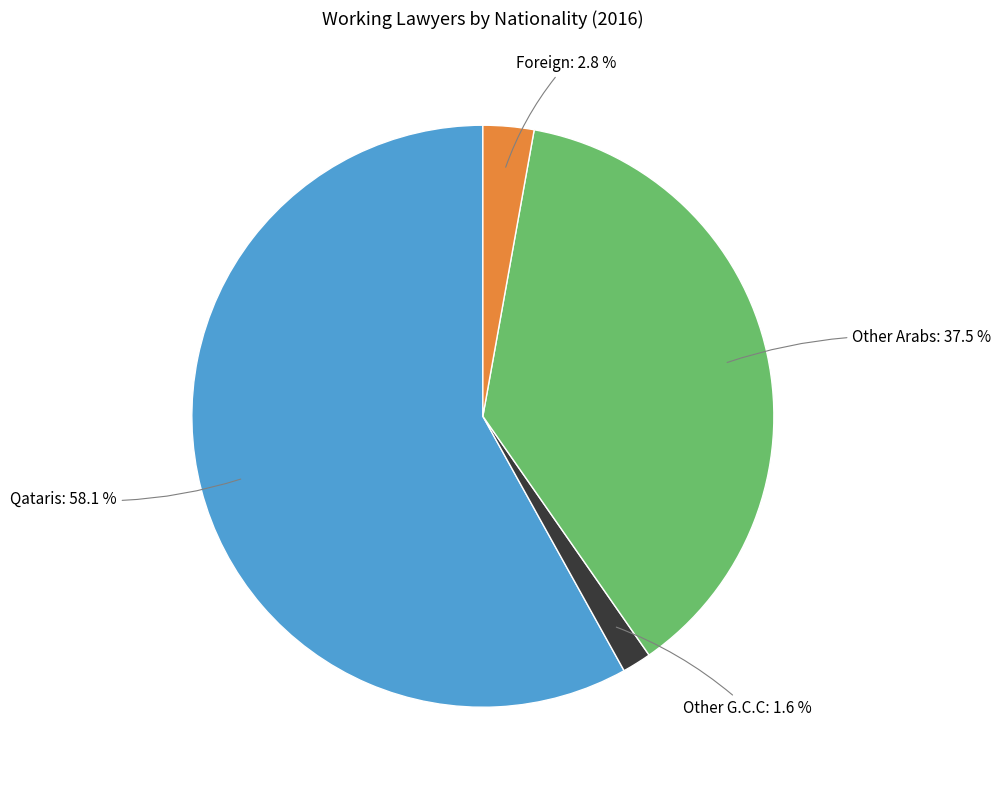

Is there any slice that represents more than half of the pie?

Yes